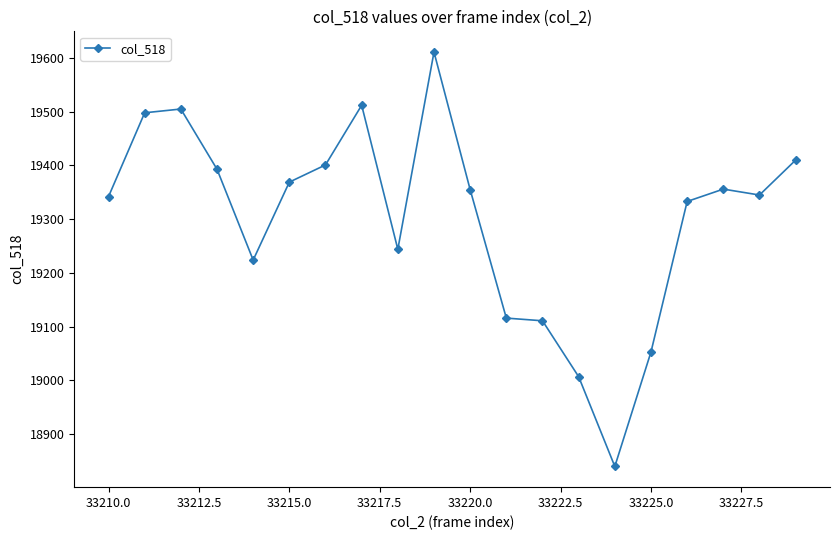

What is the difference between the maximum and second lowest values?

604